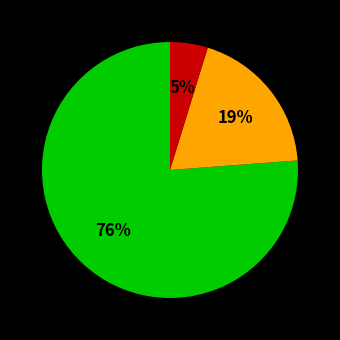

To the nearest percent, what is the difference between the largest and smallest slice percentages?

71%